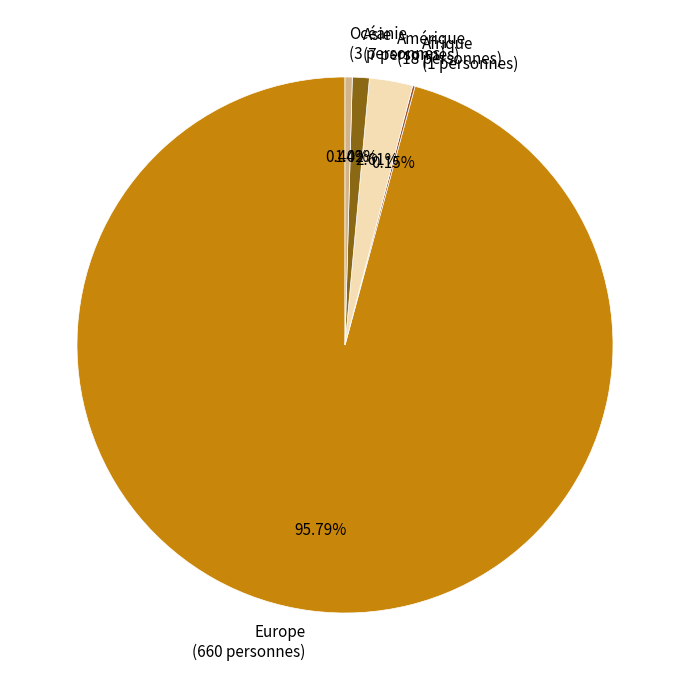

Does Europe (660 personnes) account for over 50% of the chart?

Yes